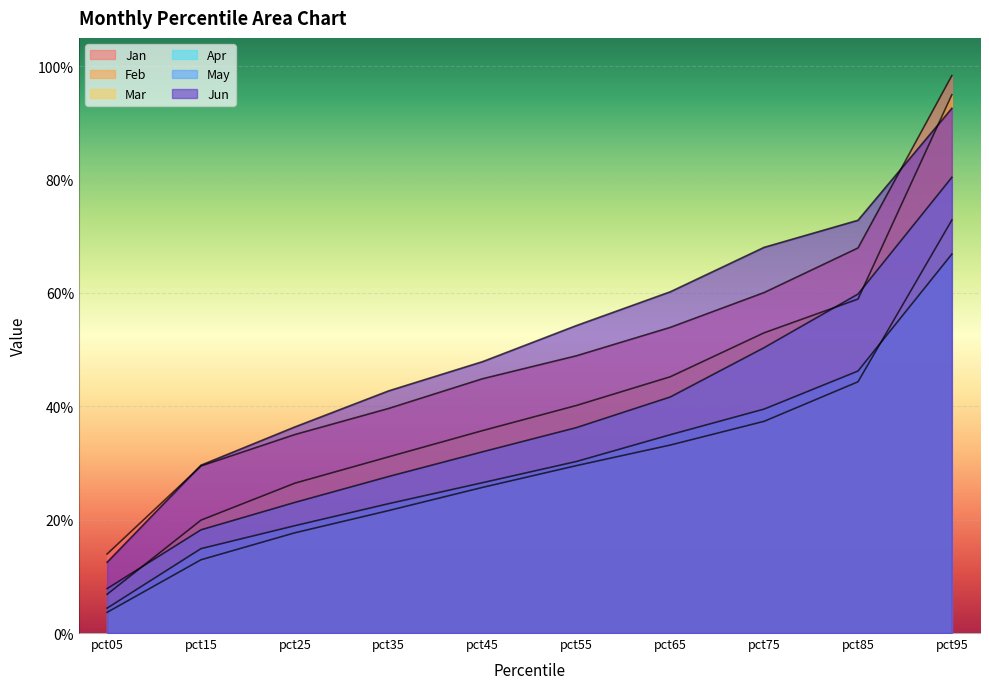

Which series has the largest total across all categories?

Jun